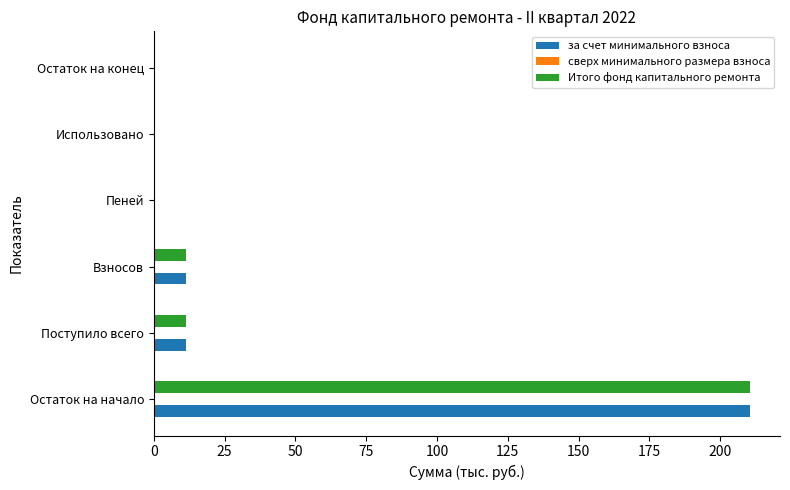

At which label does за счет минимального взноса reach its peak?

Остаток на начало